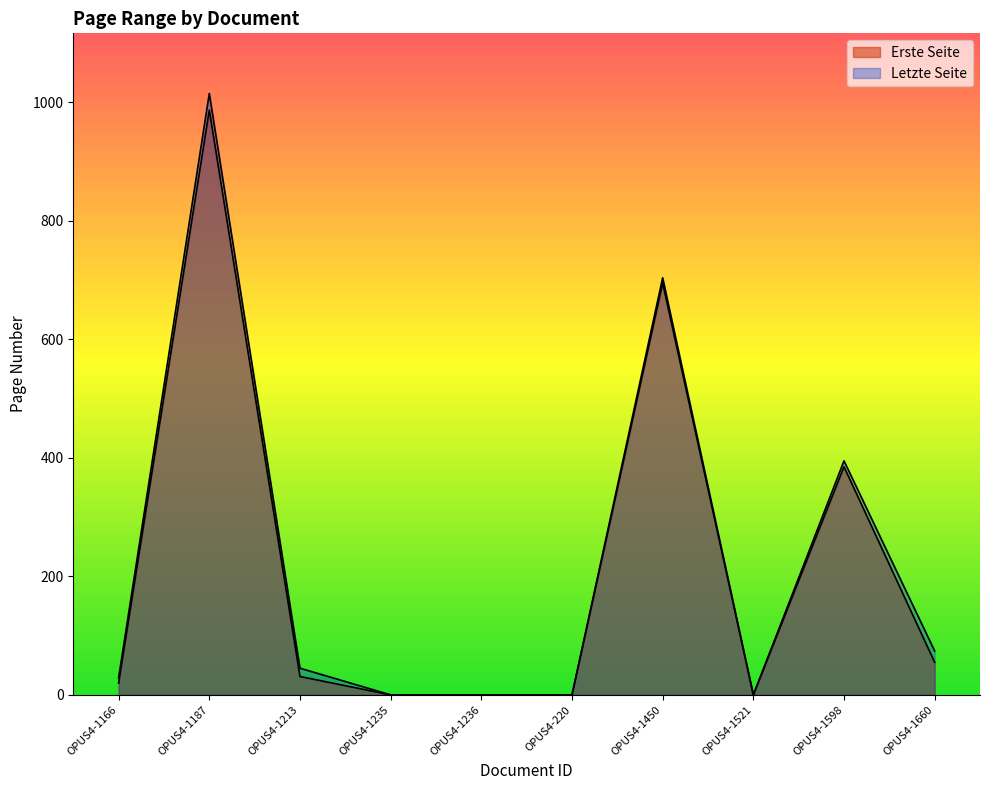

Between OPUS4-1213 and OPUS4-1521, which series saw the biggest shift?

Letzte Seite